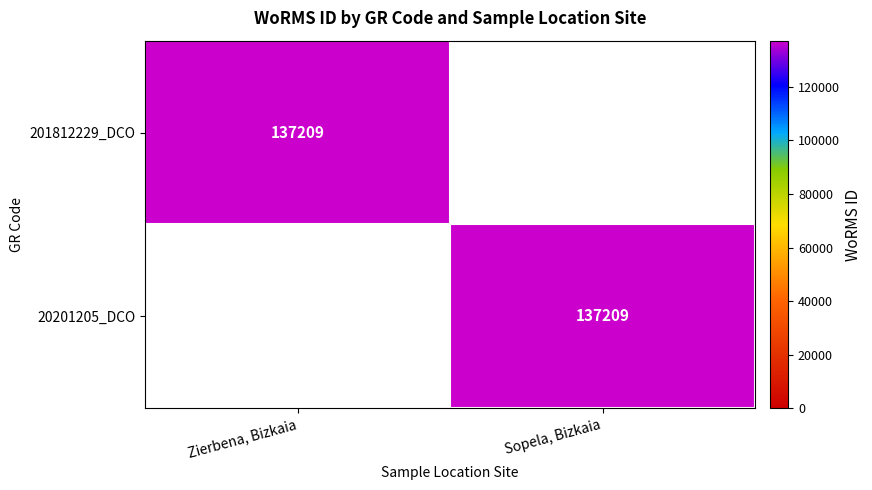

The 20201205_DCO series shows 137209 at Sopela, Bizkaia. True or false?

True